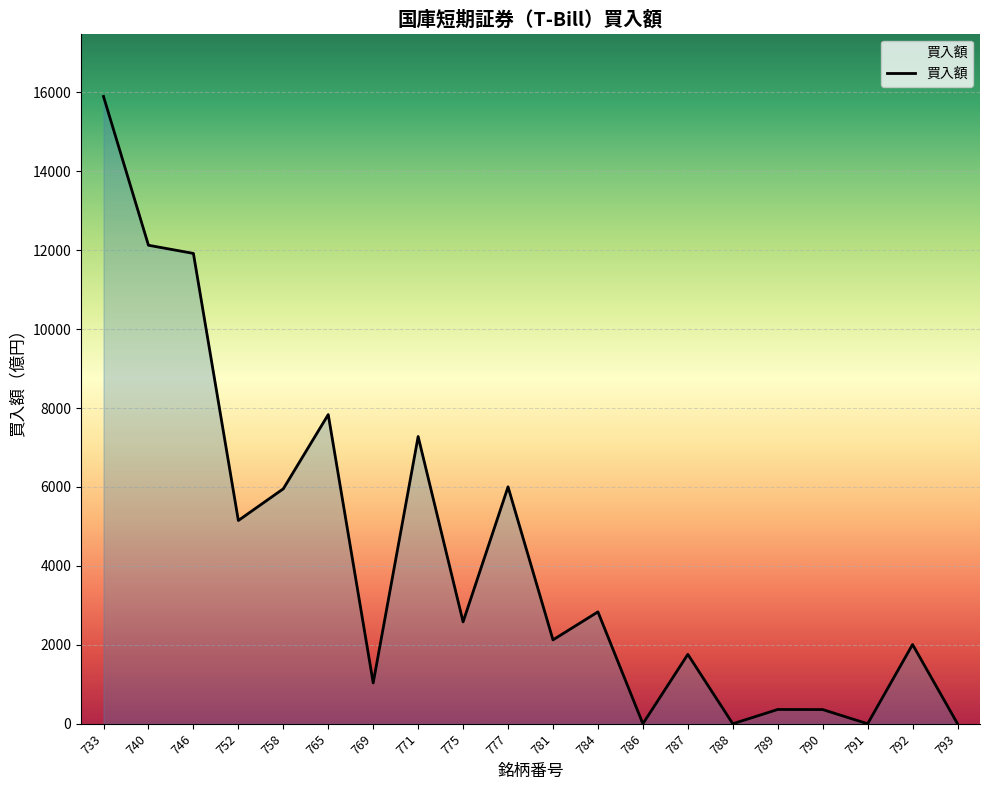

Which has a higher value, 775 or 793?

775